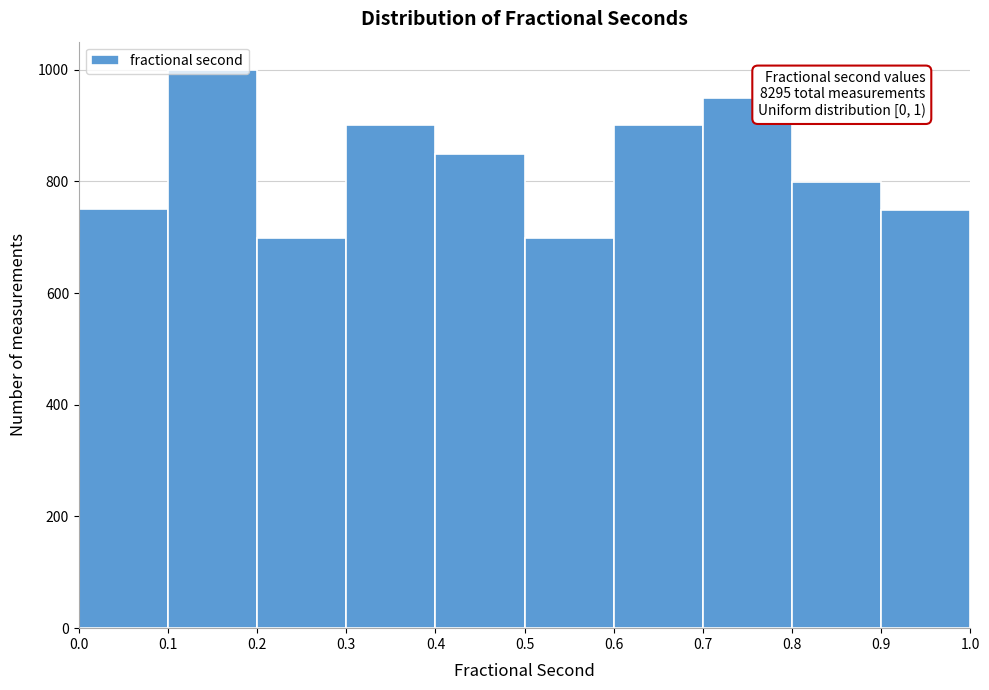

Over which range of the x-axis is the bar tallest?

0.1 to 0.2